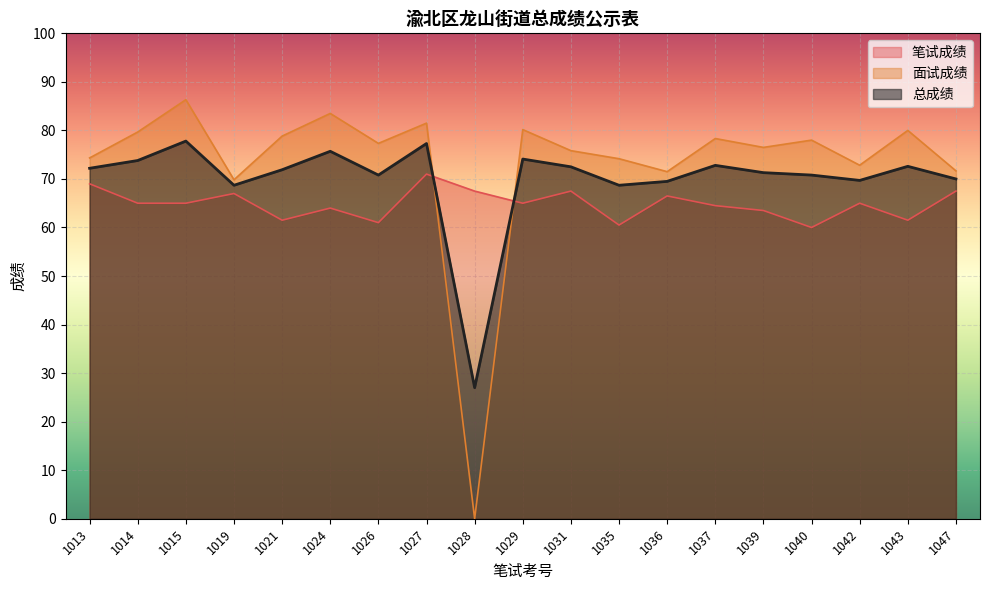

Read the 笔试成绩 value at 1027.

71.0